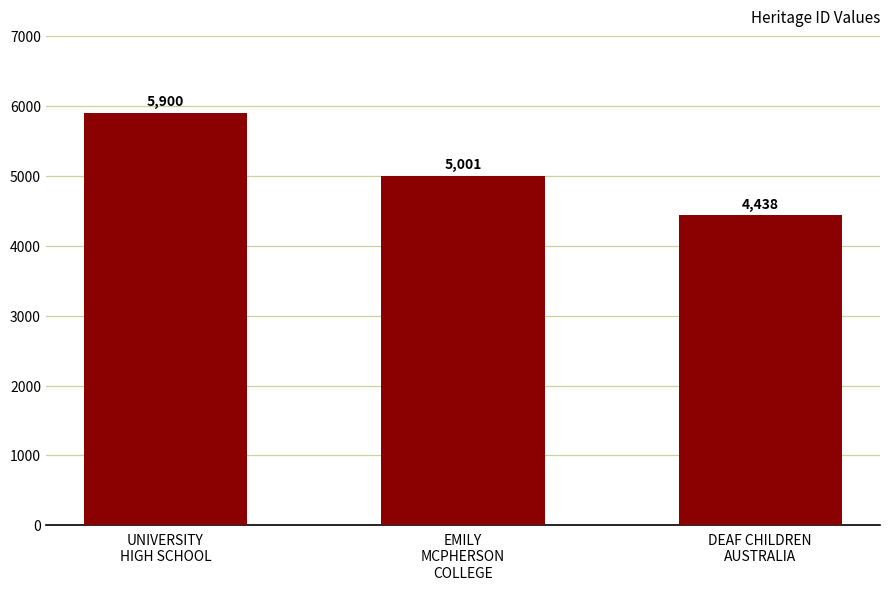

What is the label of the 3rd bar from the left?

DEAF CHILDREN
AUSTRALIA